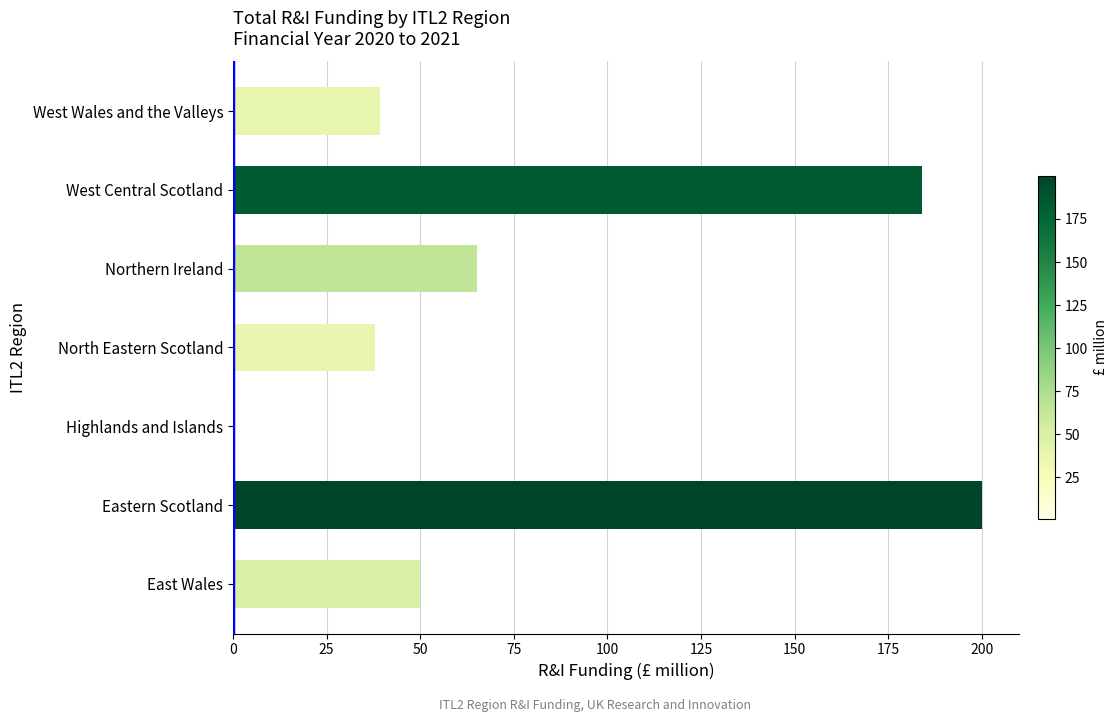

Reading top to bottom, what are all the values shown in this chart?

West Wales and the Valleys=39.4	West Central Scotland=184.0	Northern Ireland=65.3	North Eastern Scotland=38.0	Highlands and Islands=0.8	Eastern Scotland=200.0	East Wales=49.9